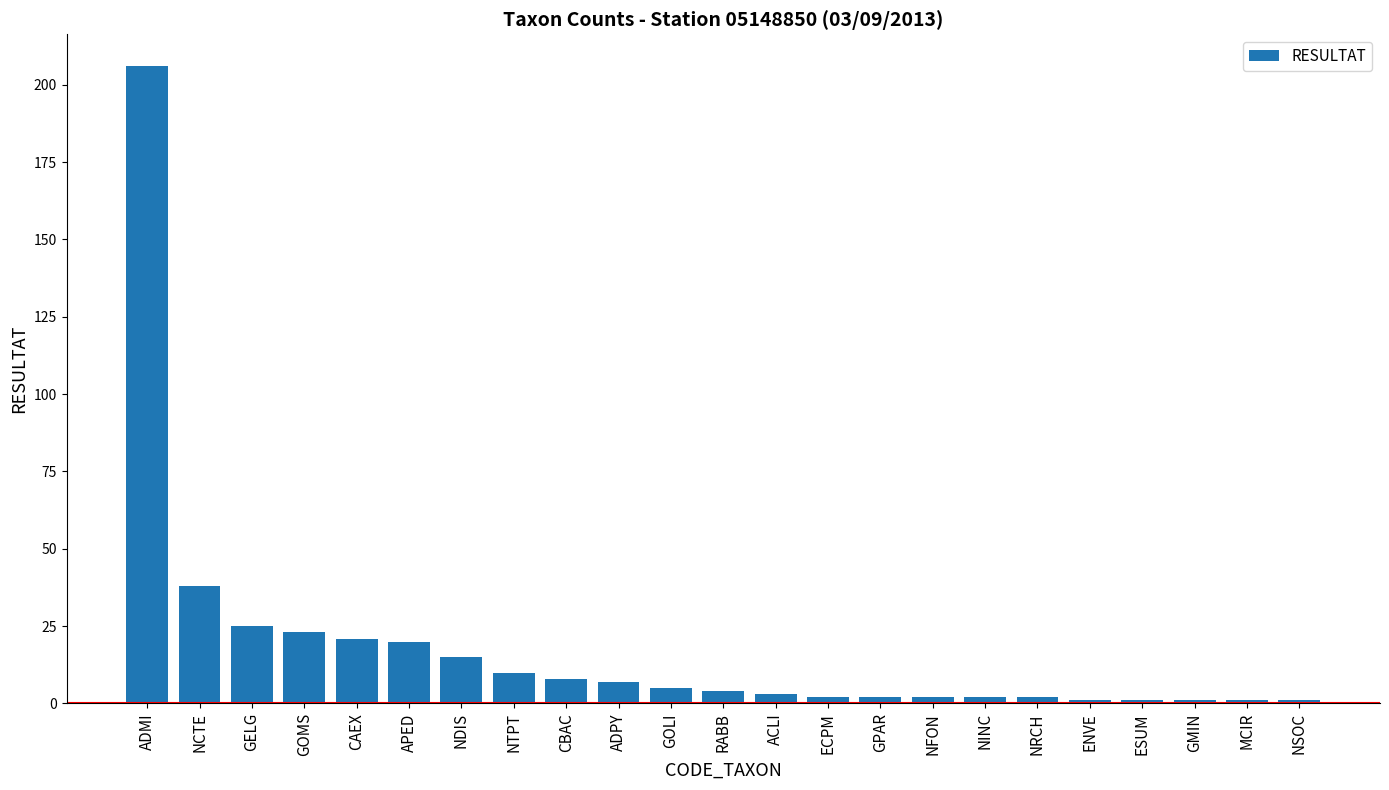

How many bars are there in total?

23